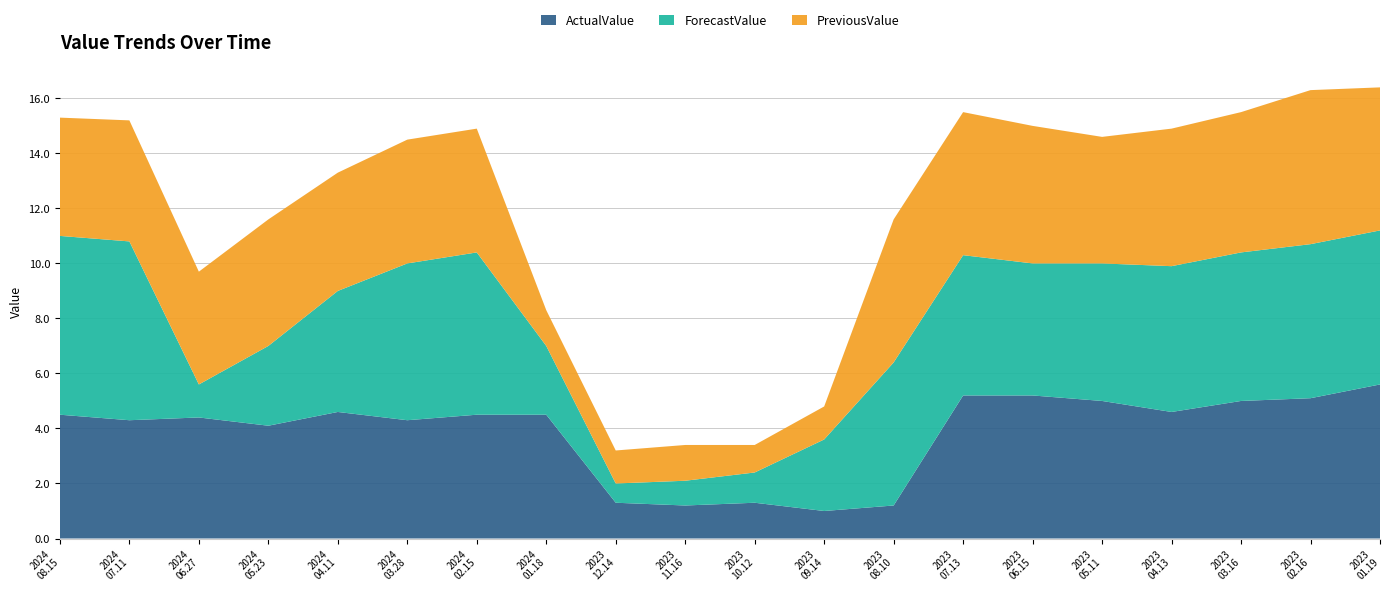

Reading right to left, what are all the values shown in this chart?

ActualValue: 2023.01.19=5.6	2023.02.16=5.1	2023.03.16=5.0	2023.04.13=4.6	2023.05.11=5.0	2023.06.15=5.2	2023.07.13=5.2	2023.08.10=1.2	2023.09.14=1.0	2023.10.12=1.3	2023.11.16=1.2	2023.12.14=1.3	2024.01.18=4.5	2024.02.15=4.5	2024.03.28=4.3	2024.04.11=4.6	2024.05.23=4.1	2024.06.27=4.4	2024.07.11=4.3	2024.08.15=4.5
ForecastValue: 2023.01.19=5.6	2023.02.16=5.6	2023.03.16=5.4	2023.04.13=5.3	2023.05.11=5.0	2023.06.15=4.8	2023.07.13=5.1	2023.08.10=5.2	2023.09.14=2.6	2023.10.12=1.1	2023.11.16=0.9	2023.12.14=0.7	2024.01.18=2.5	2024.02.15=5.9	2024.03.28=5.7	2024.04.11=4.4	2024.05.23=2.9	2024.06.27=1.2	2024.07.11=6.5	2024.08.15=6.5
PreviousValue: 2023.01.19=5.2	2023.02.16=5.6	2023.03.16=5.1	2023.04.13=5.0	2023.05.11=4.6	2023.06.15=5.0	2023.07.13=5.2	2023.08.10=5.2	2023.09.14=1.2	2023.10.12=1.0	2023.11.16=1.3	2023.12.14=1.2	2024.01.18=1.3	2024.02.15=4.5	2024.03.28=4.5	2024.04.11=4.3	2024.05.23=4.6	2024.06.27=4.1	2024.07.11=4.4	2024.08.15=4.3